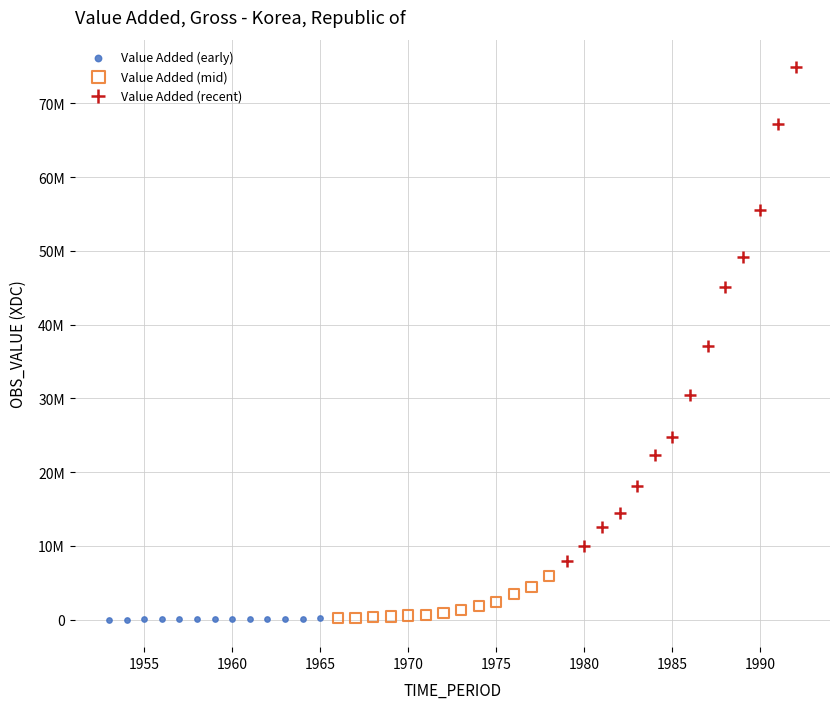

What are all the series names shown in the legend?

Value Added (early), Value Added (mid), Value Added (recent)